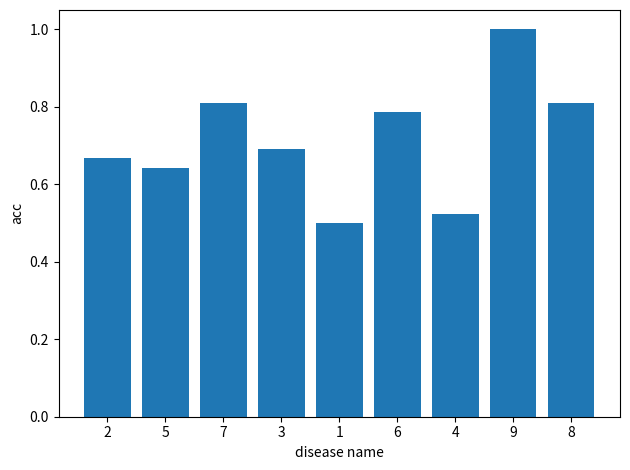

The value at 4 is 0.5. True or false?

True